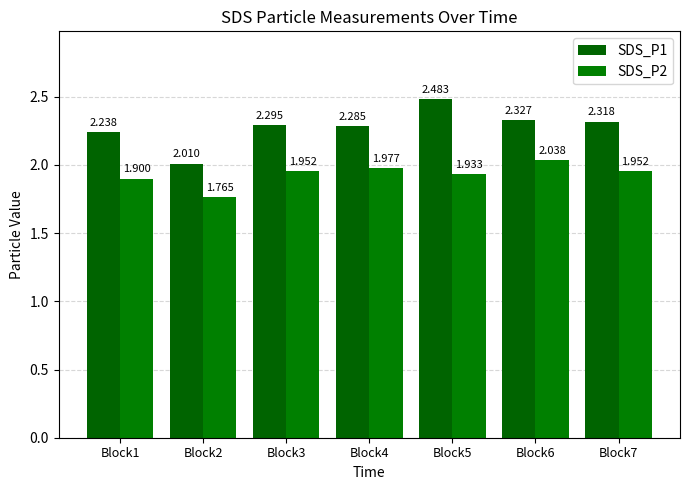

Which has a higher value, Block5 or Block4?

Block5